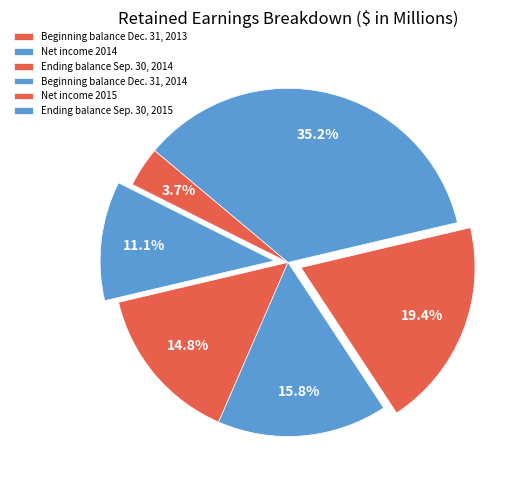

Count the number of slices in the pie.

6